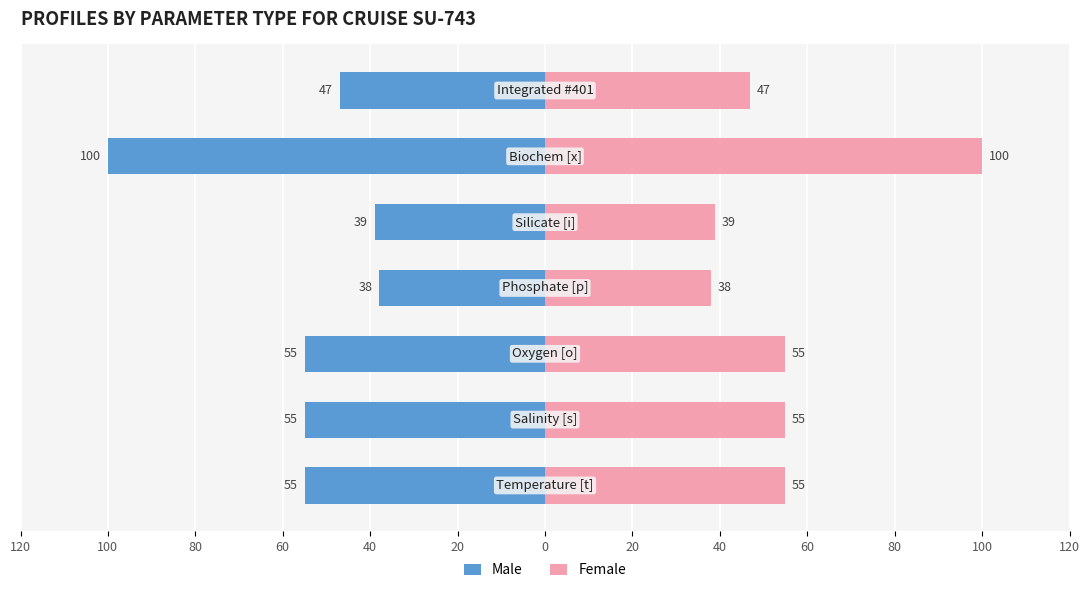

How many bars are there in total?

14